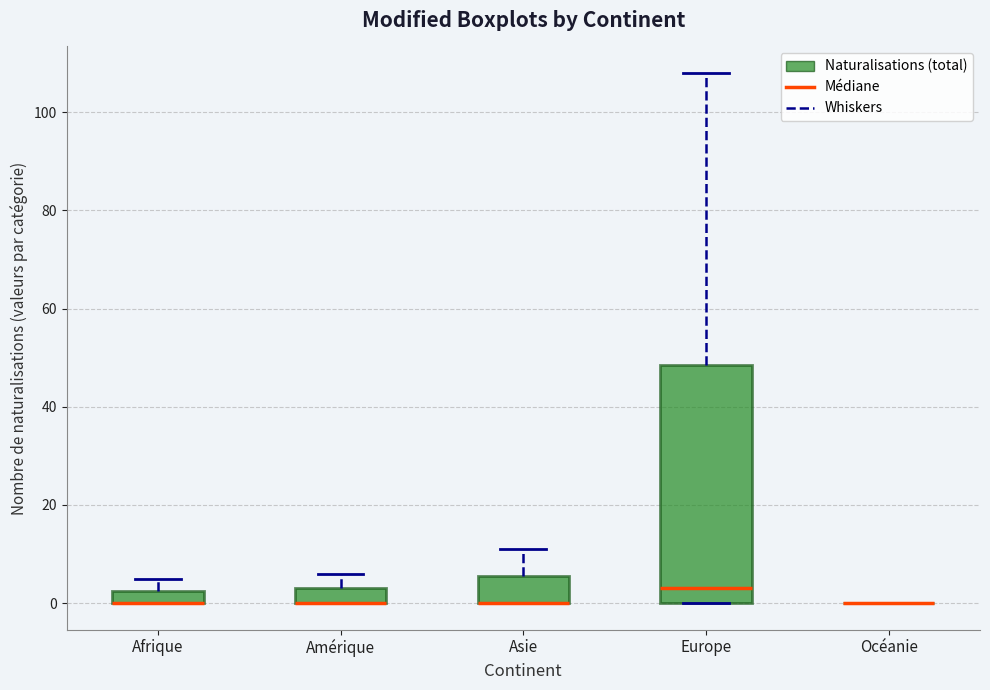

Comparing the boxes themselves (not the whiskers), which one is the tallest?

Europe